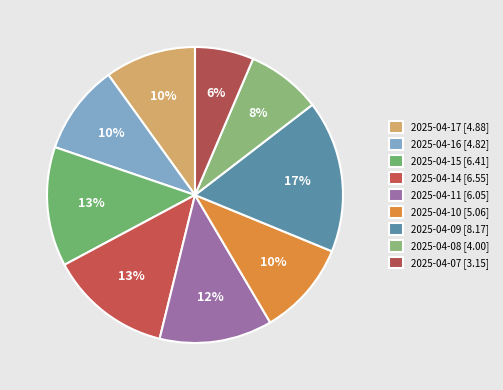

How many slices are in this pie chart?

9